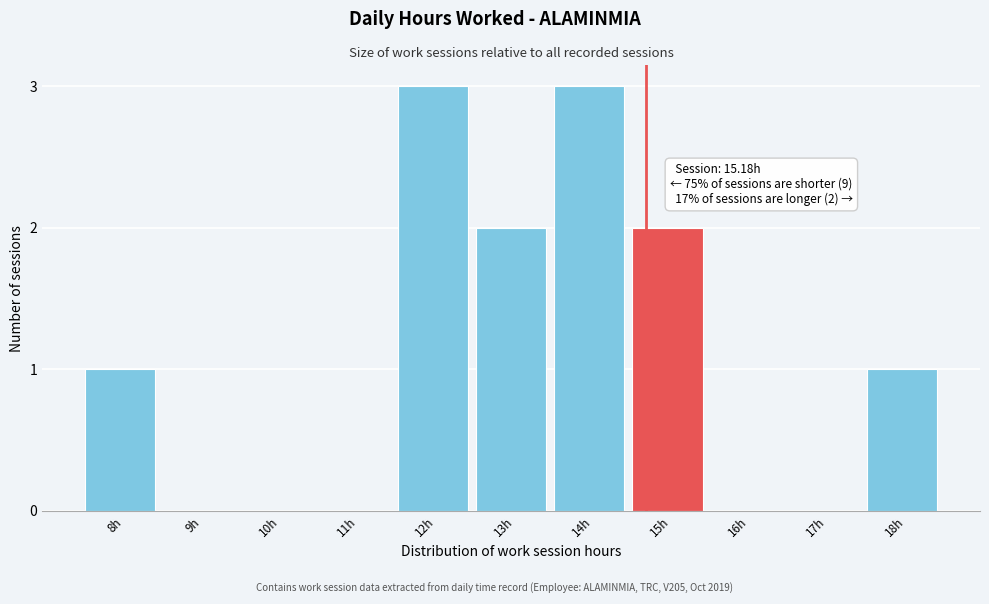

Reading left to right, extract all data points from this chart.

8h=1	9h=0	10h=0	11h=0	12h=3	13h=2	14h=3	15h=2	16h=0	17h=0	18h=1